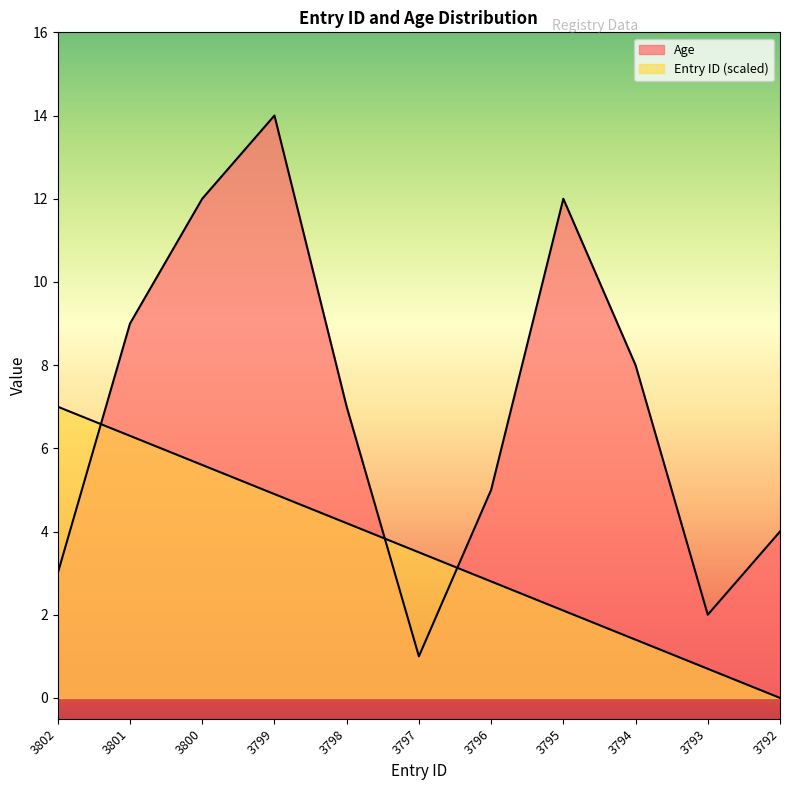

Is the value of Entry ID (normalized) at 3797 greater than the value of Age at 3794?

No